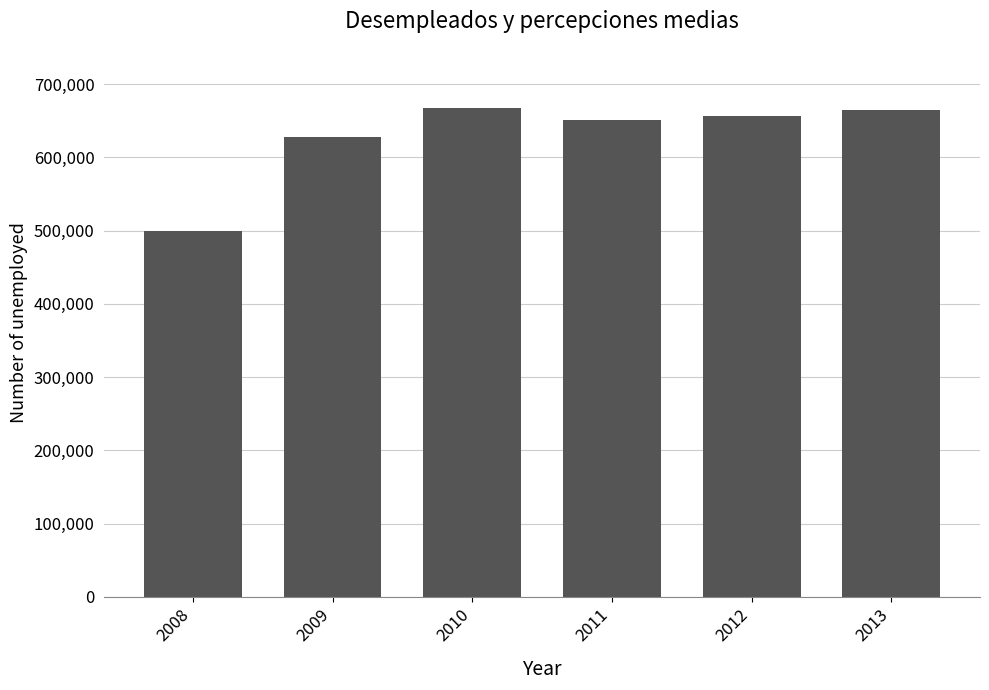

What is the value of the 2nd bar from the left?

628056